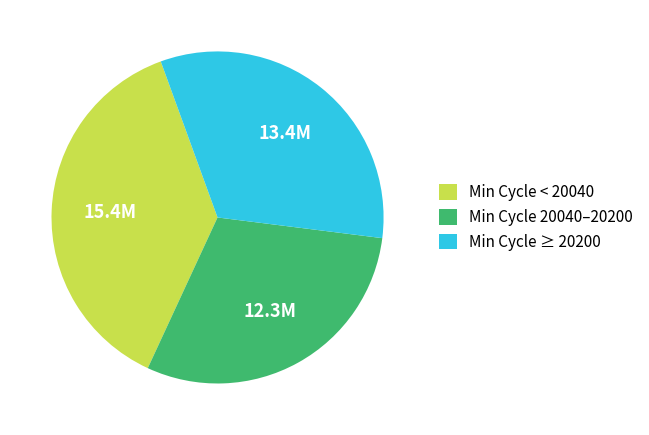

Combined, do Min Cycle 20040–20200 and Min Cycle ≥ 20200 account for over 50%?

Yes